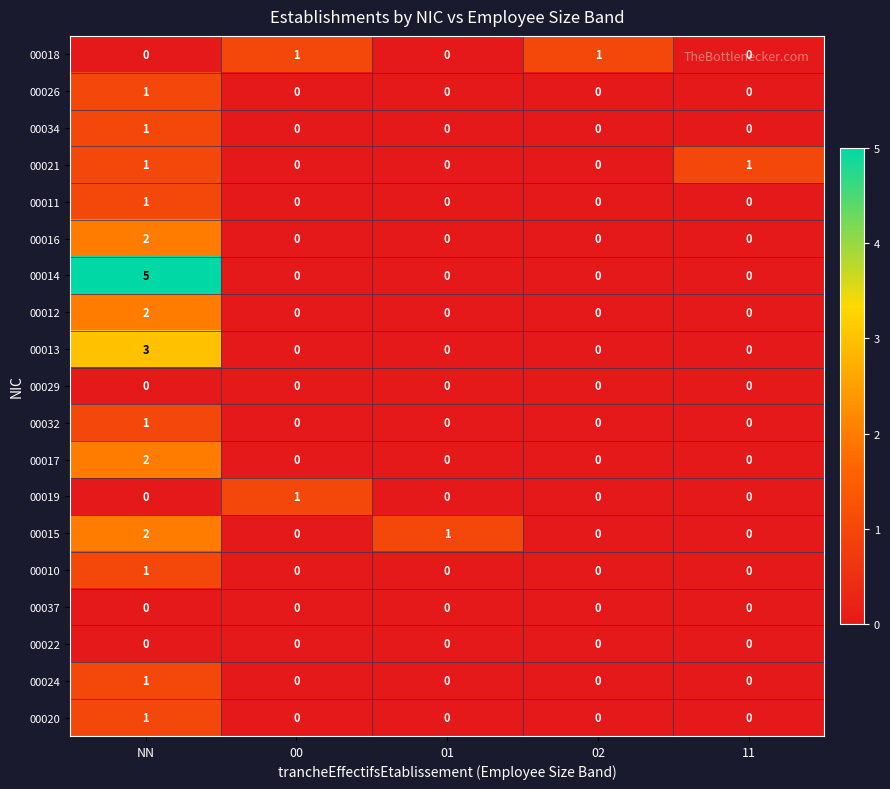

How many 00021 values are between 0 and 1?

5